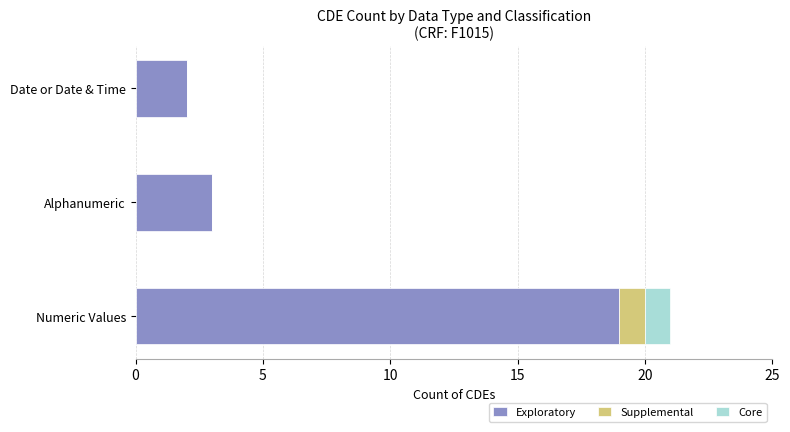

At which category is the sum across all series the highest?

Numeric Values